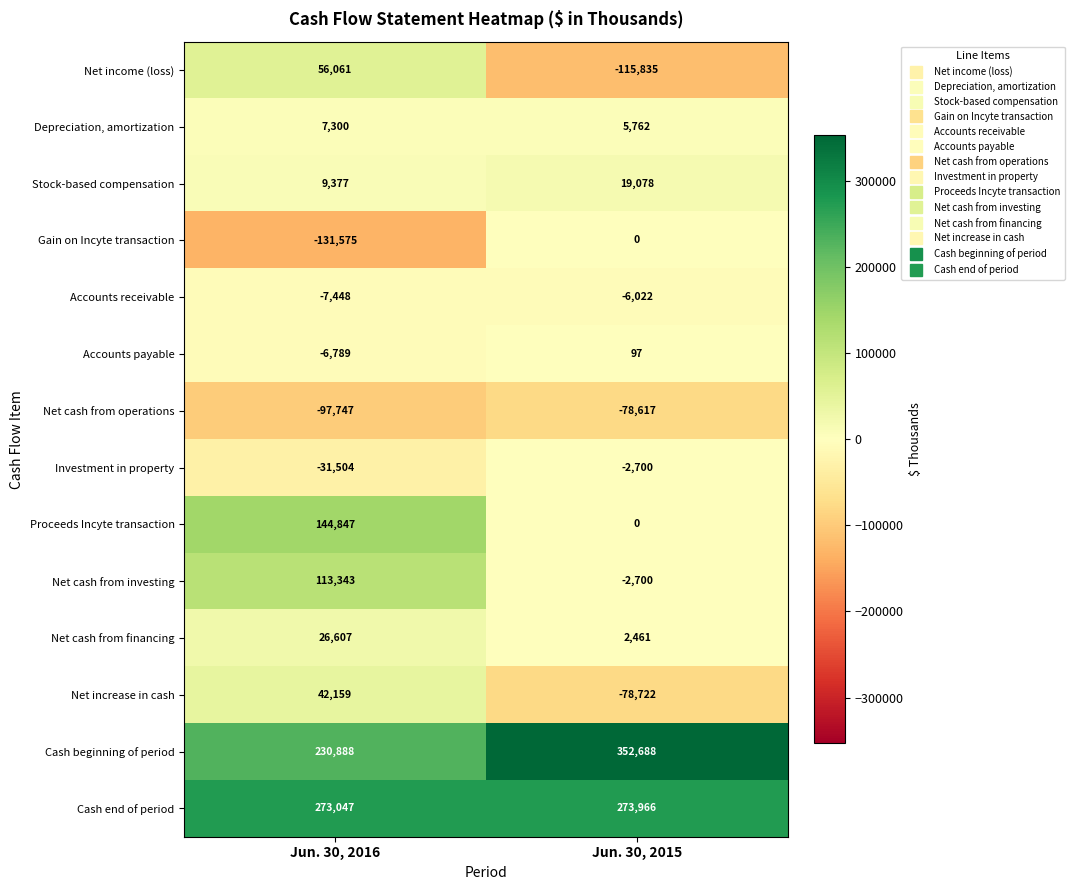

What is the maximum value for Stock-based compensation?

19078